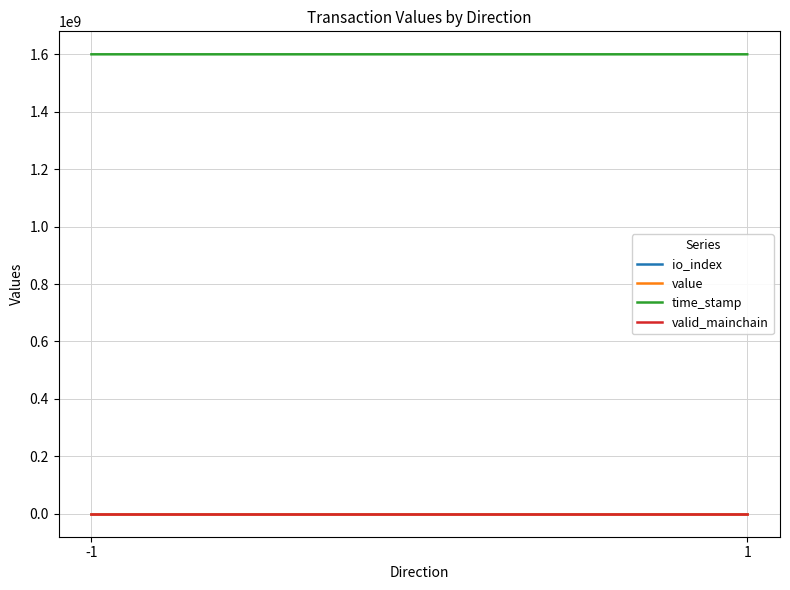

List the series in order of their peak value, highest first.

time_stamp, value, io_index, valid_mainchain